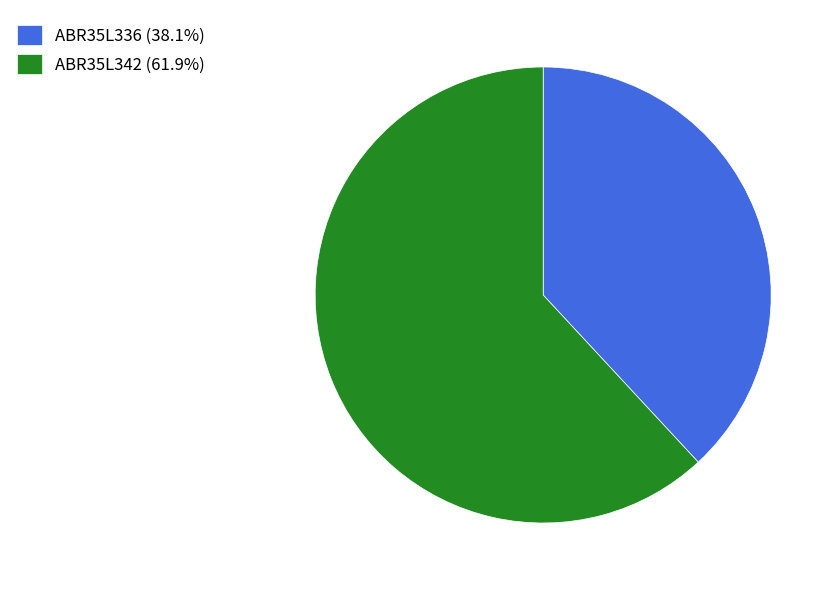

Approximately how many times larger is the value at ABR35L336 (38.1%) compared to ABR35L342 (61.9%)?

0.6